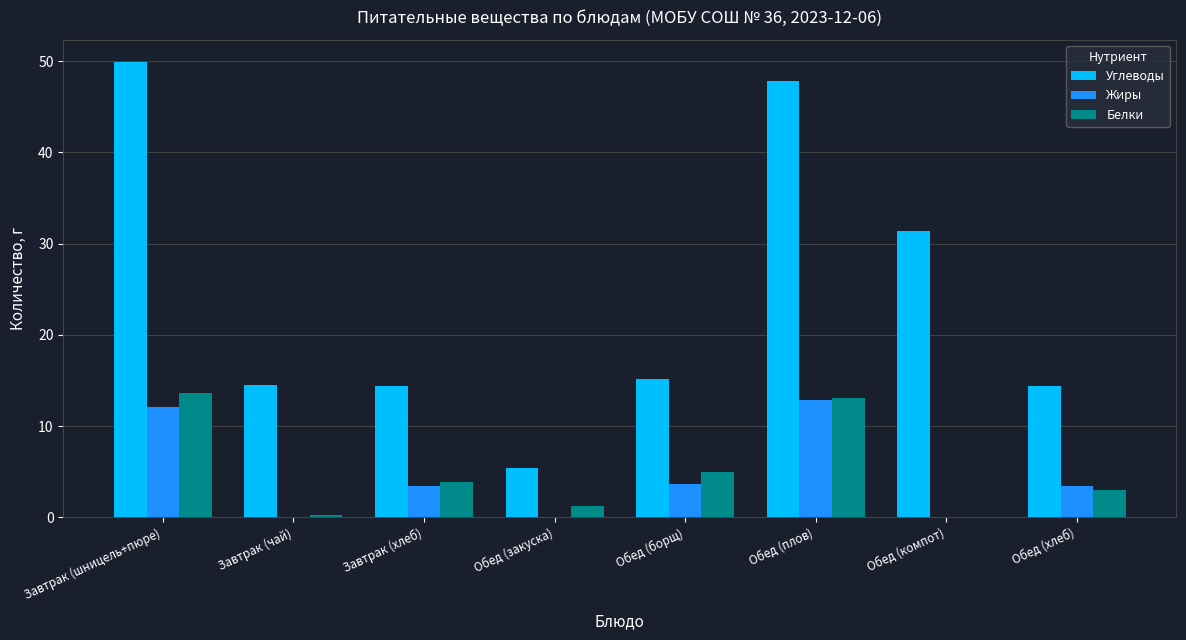

What are all the series names shown in the legend?

Углеводы, Жиры, Белки